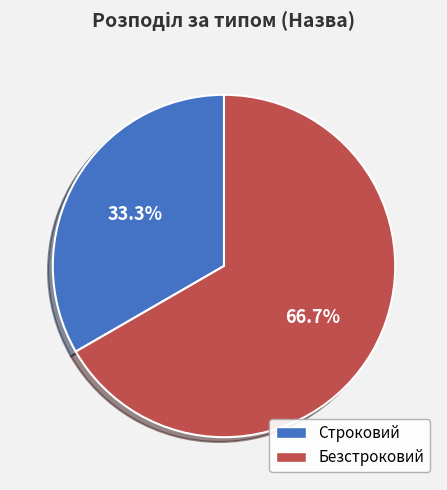

To the nearest percent, what portion does Строковий represent?

33%